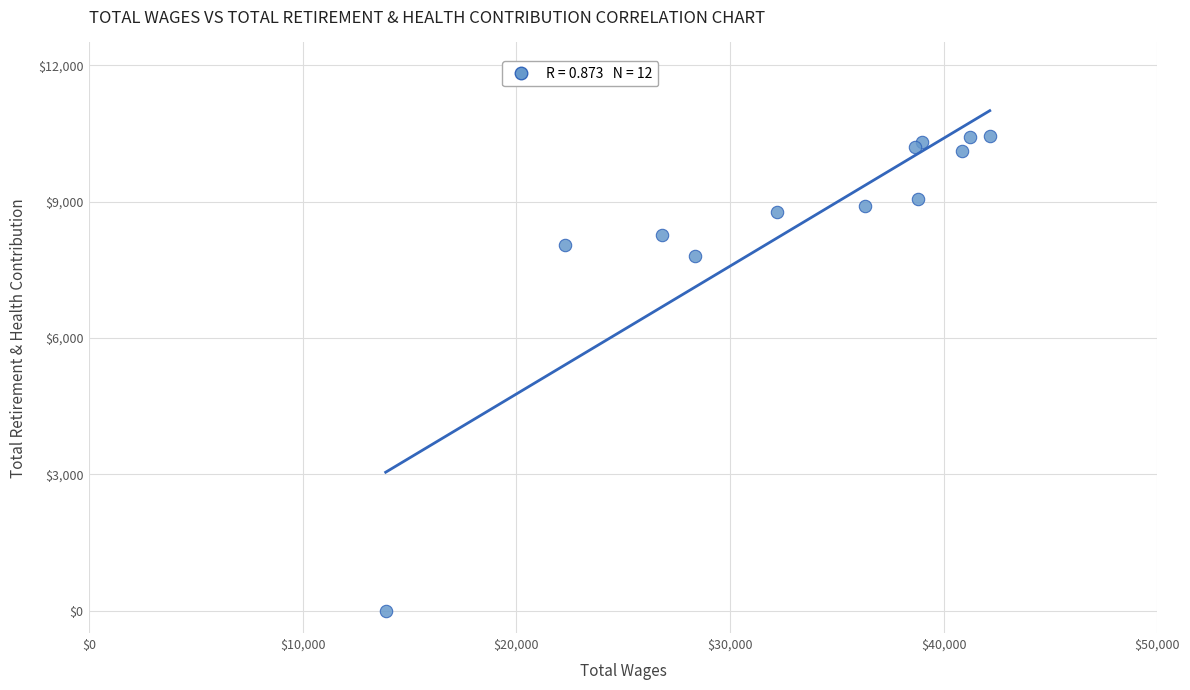

What Y value in the scatter plot is closest to 5226?

7796